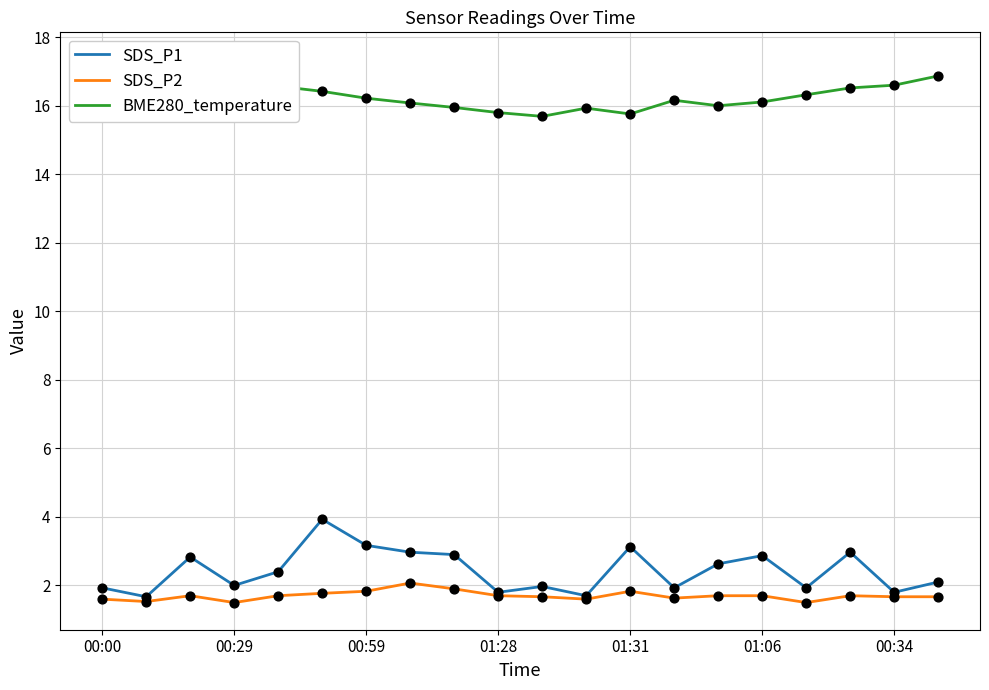

Which series has the largest Y range (max minus min)?

SDS_P1